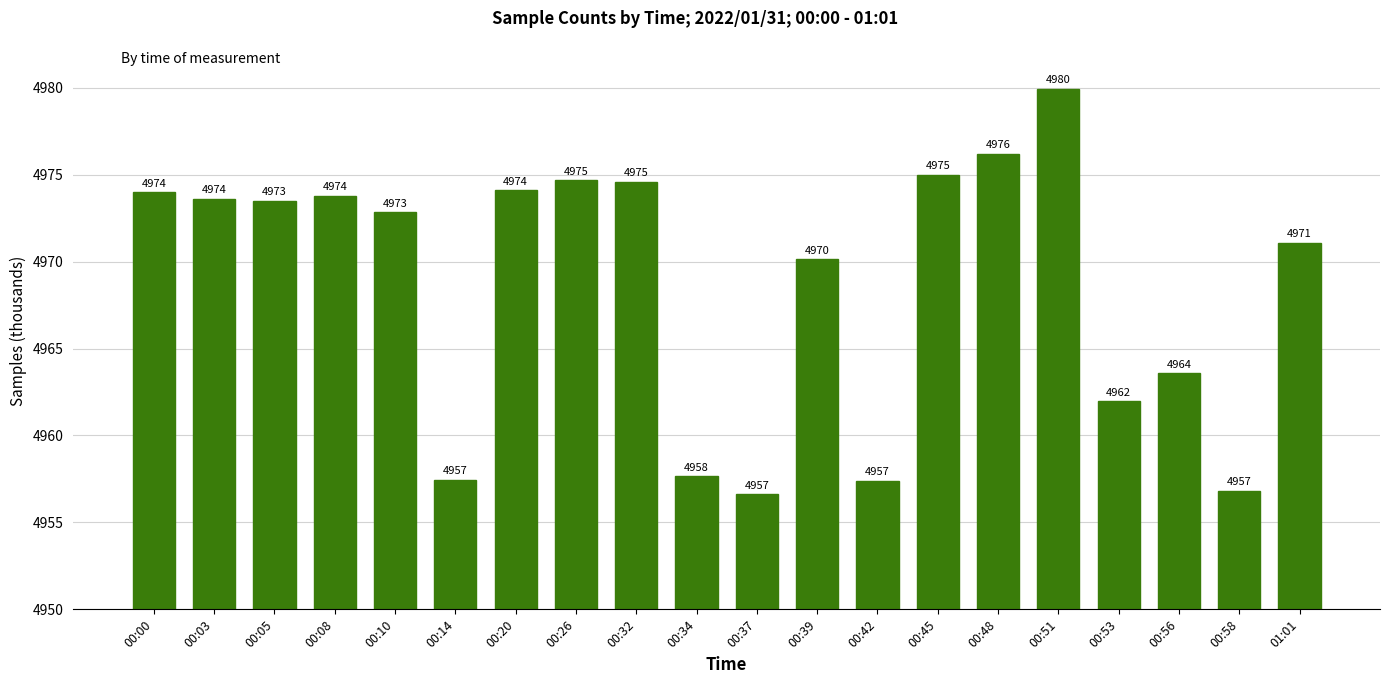

What is the approximate value at 00:58?

4956.8